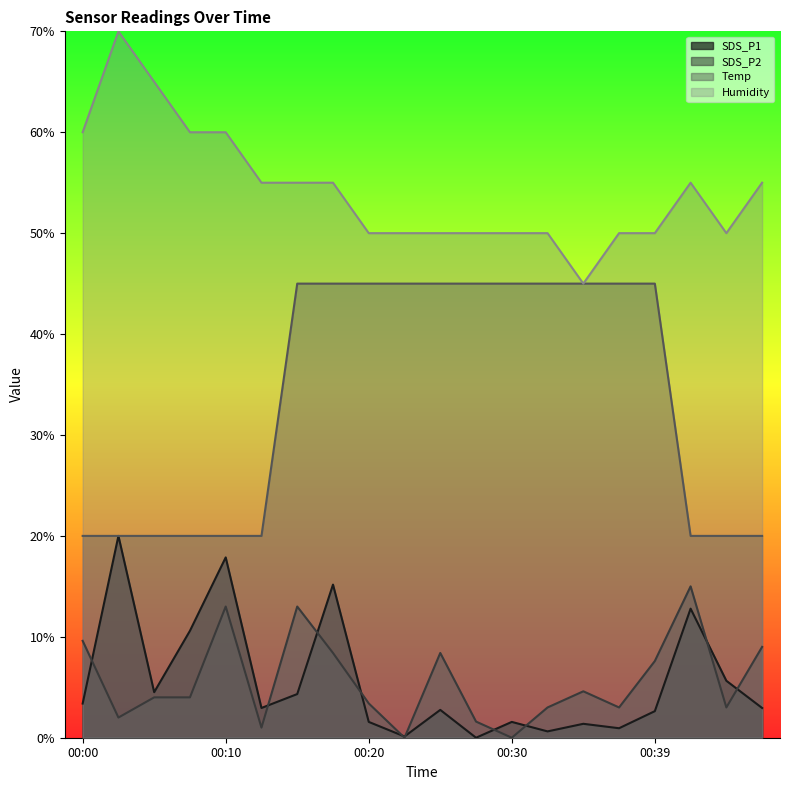

True or false: Temp has a value of 20.0 at 00:08.

True